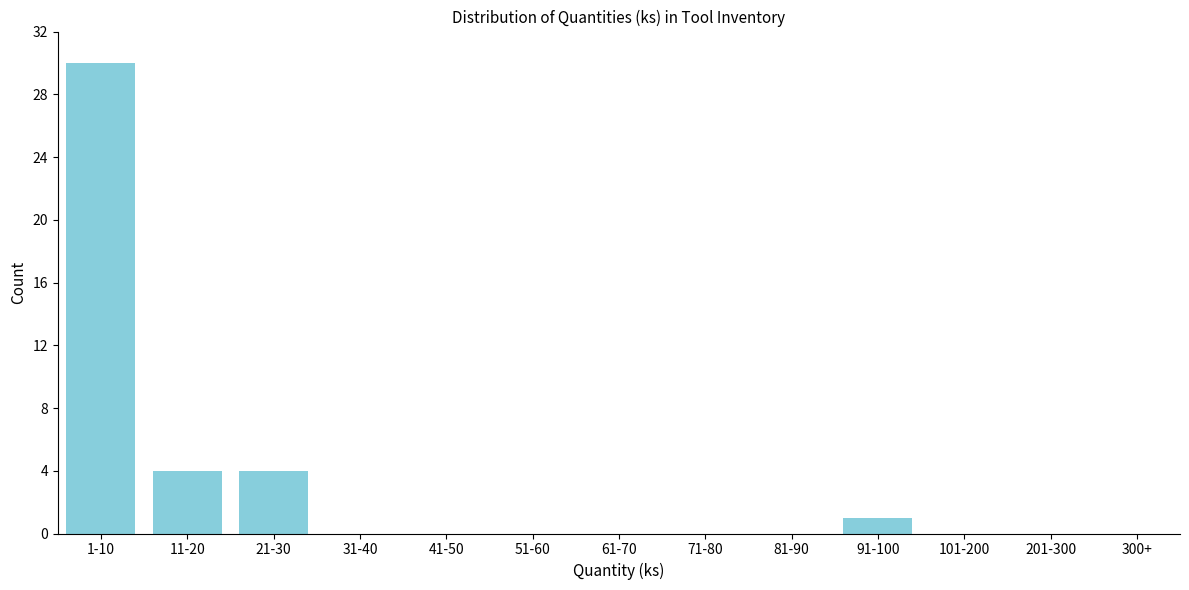

Reading left to right, list all the values displayed in this chart.

1-10=30	11-20=4	21-30=4	31-40=0	41-50=0	51-60=0	61-70=0	71-80=0	81-90=0	91-100=1	101-200=0	201-300=0	300+=0